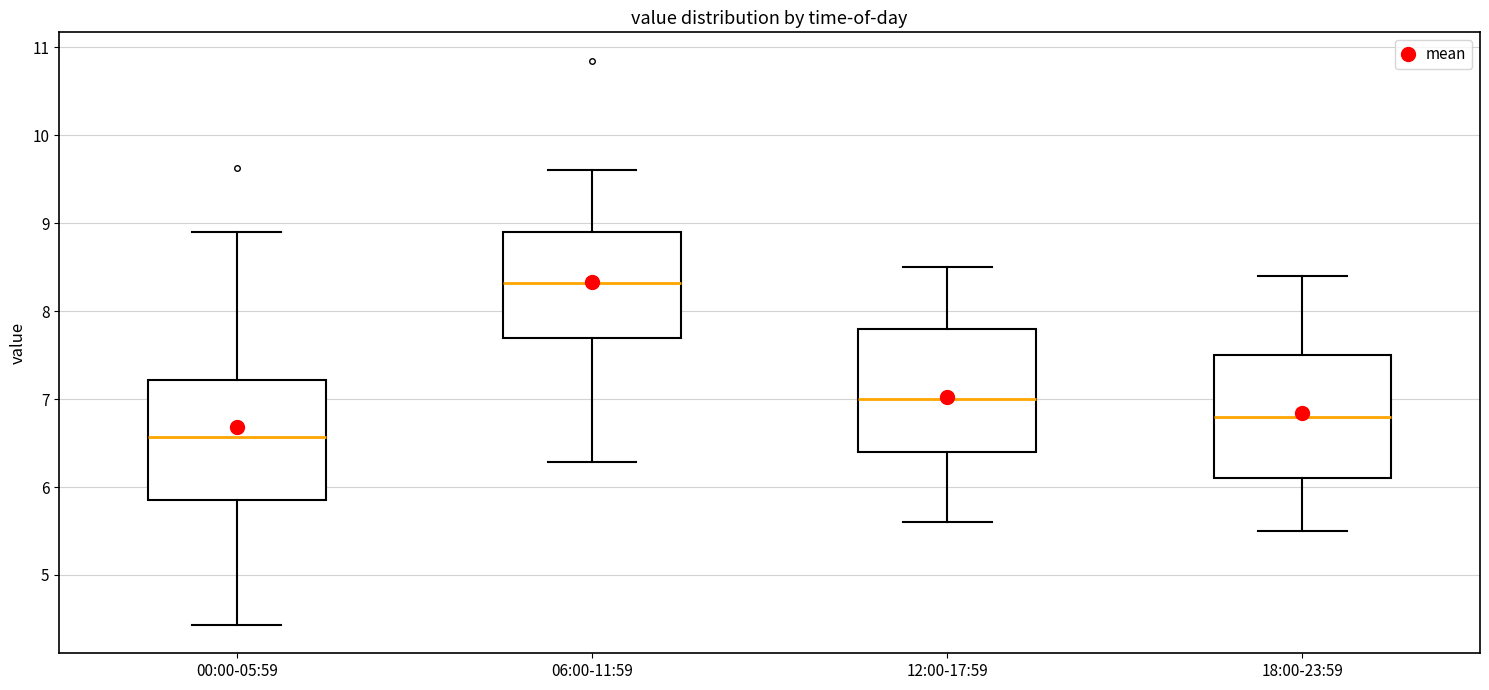

Reading left to right, transcribe this box plot: for each box, give where its median line is, the range the box spans, and where its two whiskers end, as read against the y-axis. The values are not printed on the chart, so give them approximately, as read against the axis.

00:00-05:59: median 6.6, box 5.9 to 7.2, whiskers 4.4 to 8.9
06:00-11:59: median 8.3, box 7.7 to 8.9, whiskers 6.3 to 9.6
12:00-17:59: median 7.0, box 6.4 to 7.8, whiskers 5.6 to 8.5
18:00-23:59: median 6.8, box 6.1 to 7.5, whiskers 5.5 to 8.4